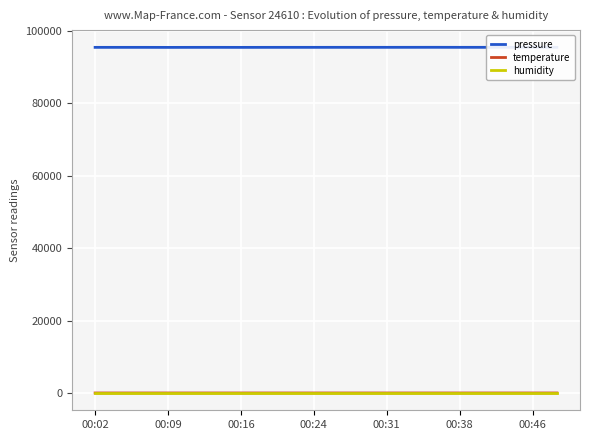

What is the sum of all pressure values?

1907950.6